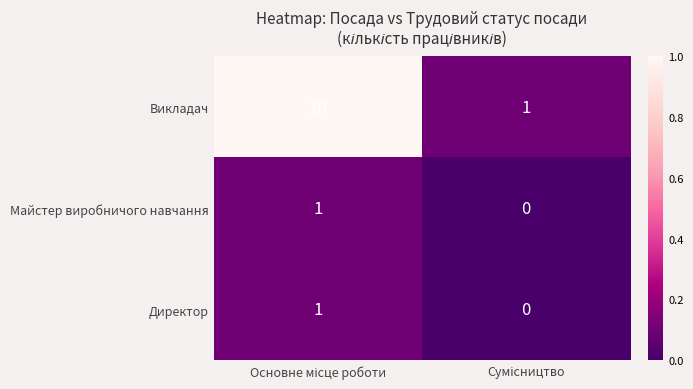

Which series has the widest spread of values?

Викладач